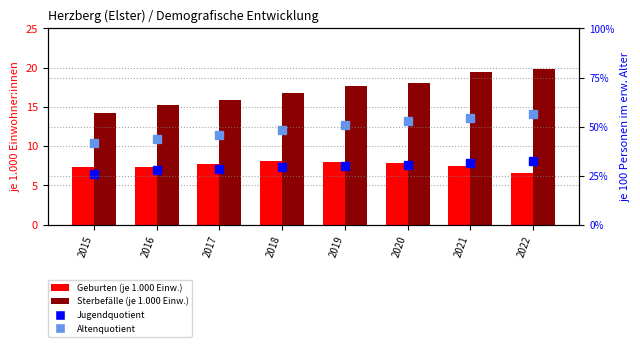

Does the chart contain stacked bars?

No